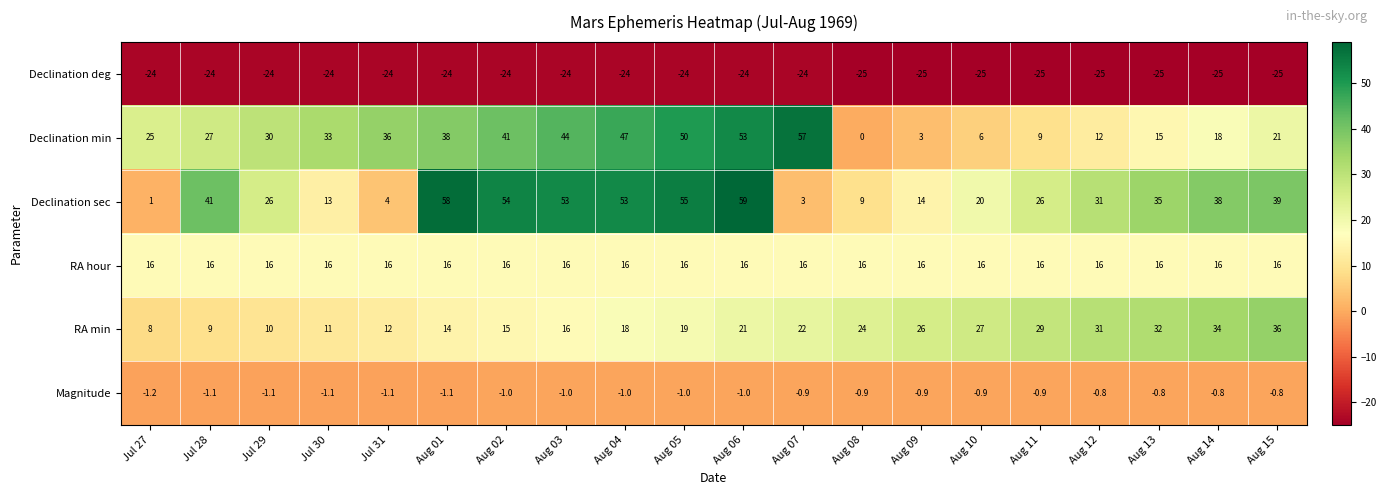

Which series has the largest total across all categories?

Declination sec